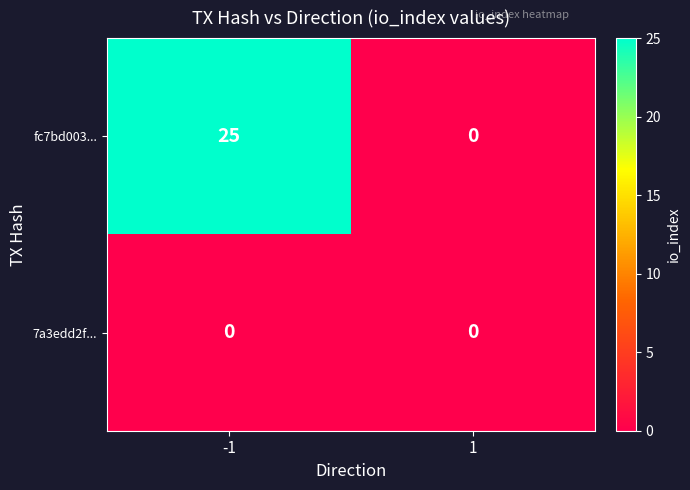

Rank the series by their maximum value, from highest to lowest.

fc7bd003..., 7a3edd2f...